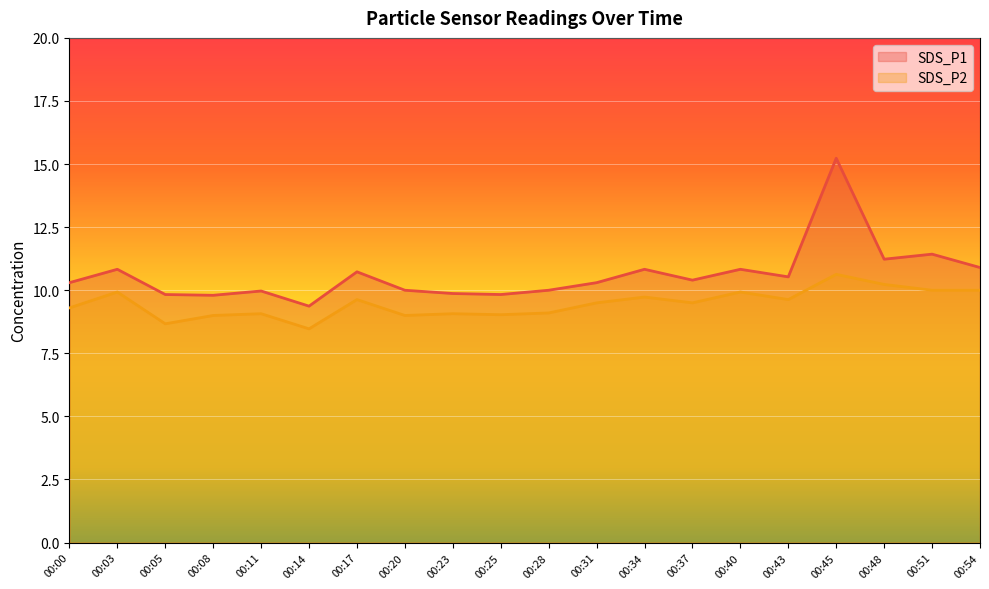

At which category does the chart reach its minimum across all series?

00:14